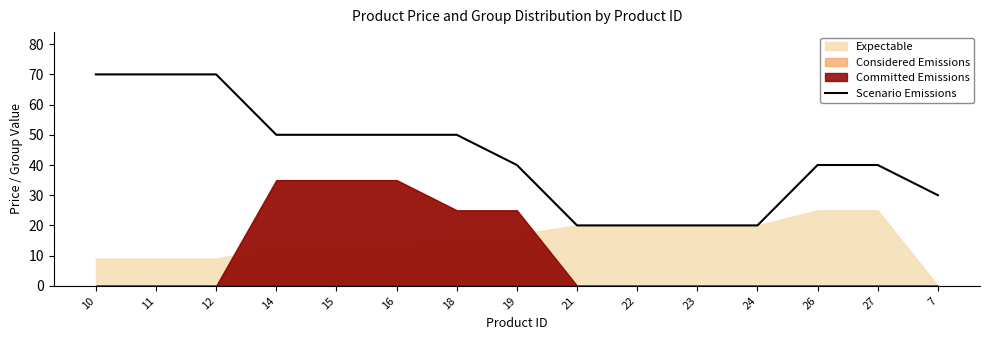

What is the average value?

43